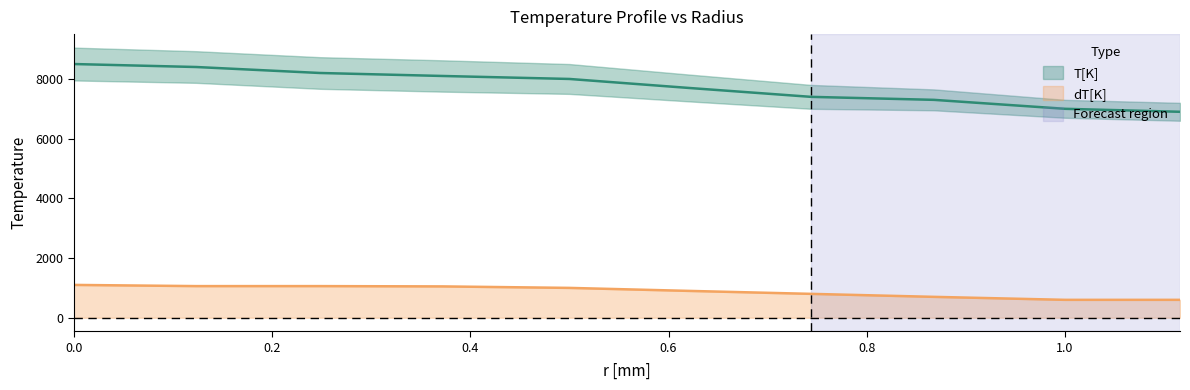

Rank the series at 0 from highest to lowest value.

T[K], dT[K]